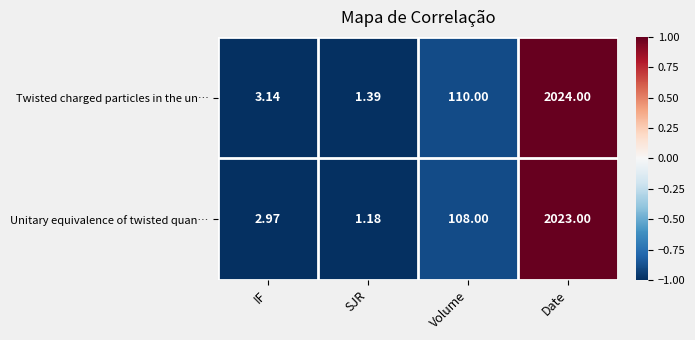

How many values in the Unitary equivalence of twisted quan… series are below 108?

2